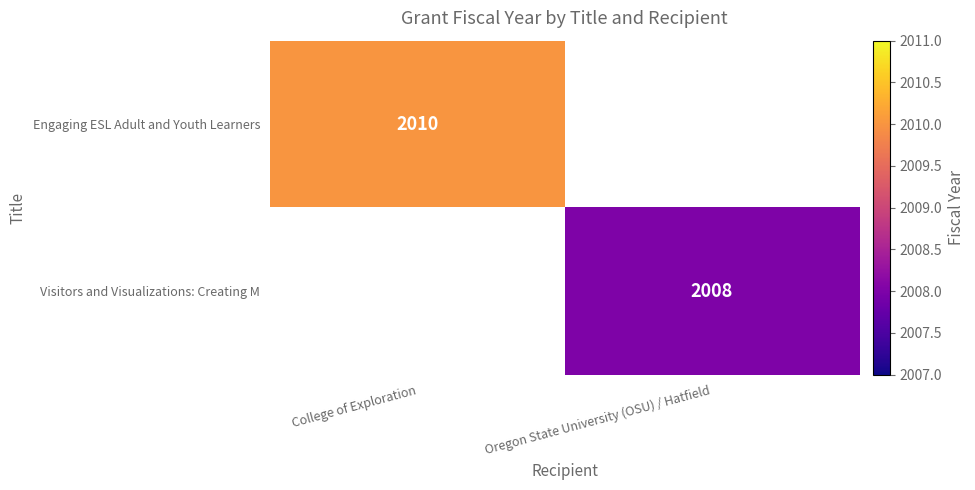

Which category has the lowest value across all series?

Oregon State University (OSU) / Hatfield